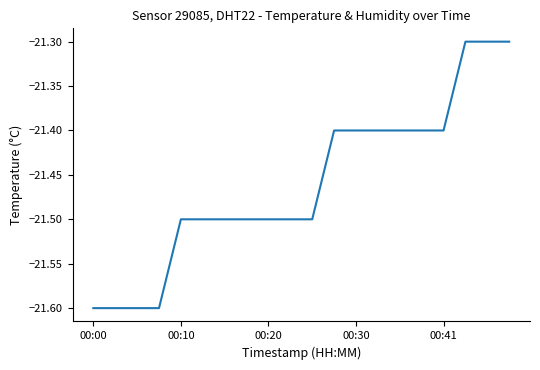

What is the smallest value displayed?

-21.6